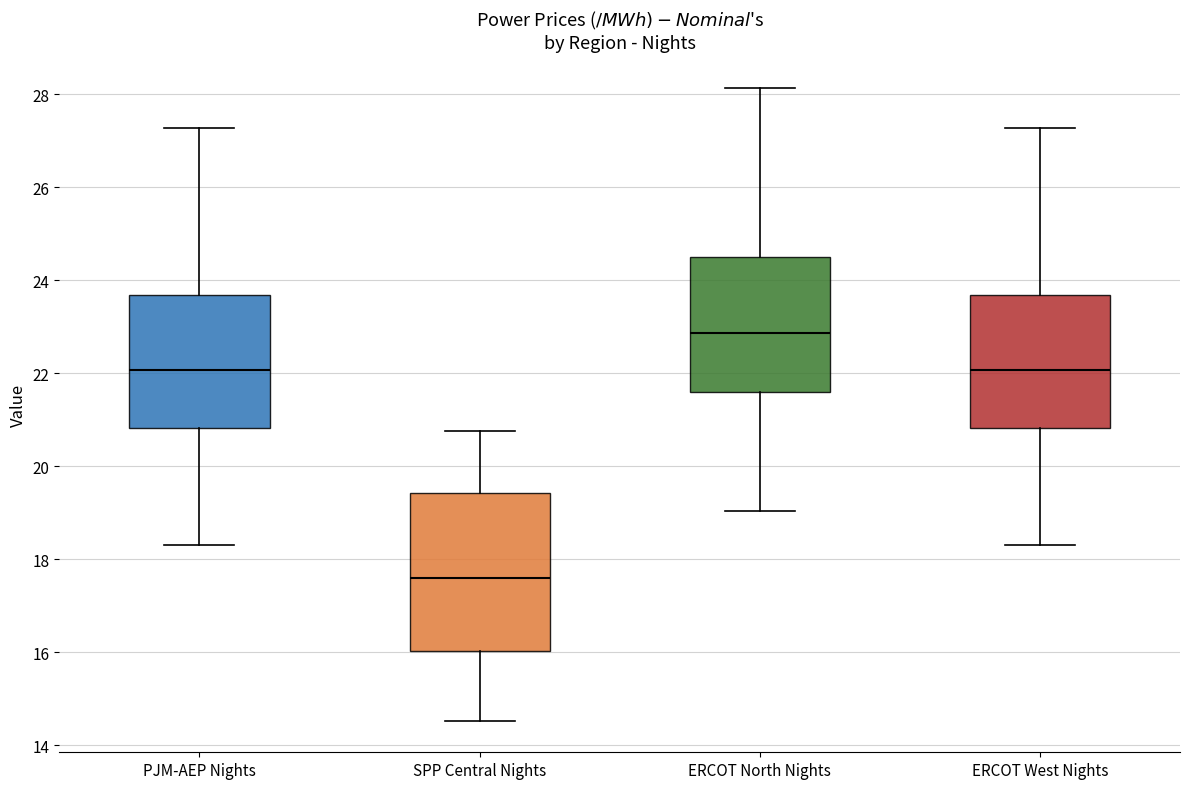

Reading left to right, read every box against the y-axis: the position of its median line, the range the box covers, and the ends of its whiskers. The values are not printed on the chart, so give them approximately, as read against the axis.

PJM-AEP Nights: median 22.0, box 20.8 to 23.6, whiskers 18.4 to 27.2
SPP Central Nights: median 17.6, box 16.0 to 19.4, whiskers 14.6 to 20.8
ERCOT North Nights: median 22.8, box 21.6 to 24.6, whiskers 19.0 to 28.2
ERCOT West Nights: median 22.0, box 20.8 to 23.6, whiskers 18.4 to 27.2